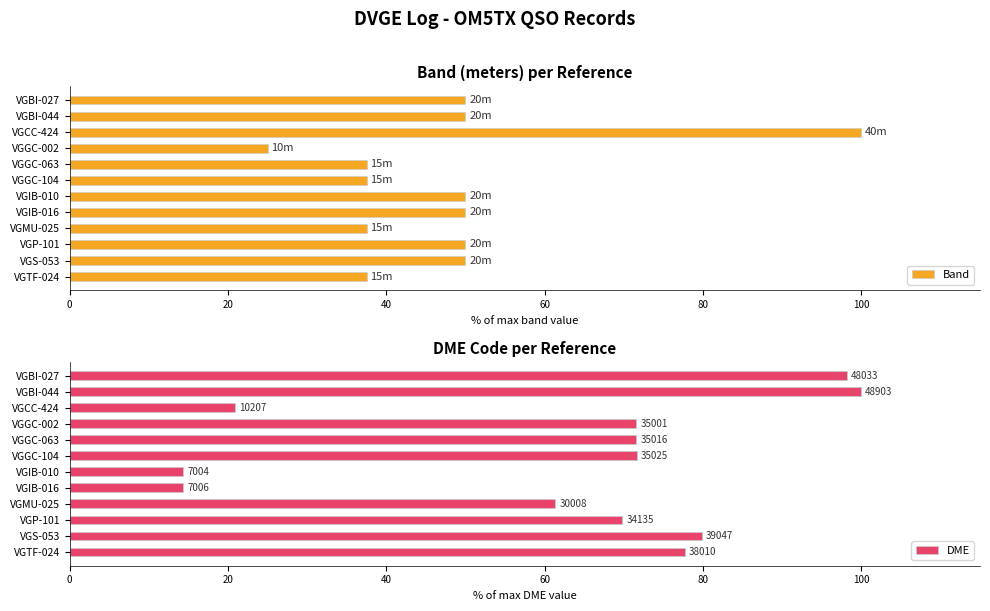

Rank the series by their maximum value, from lowest to highest.

Band, DME